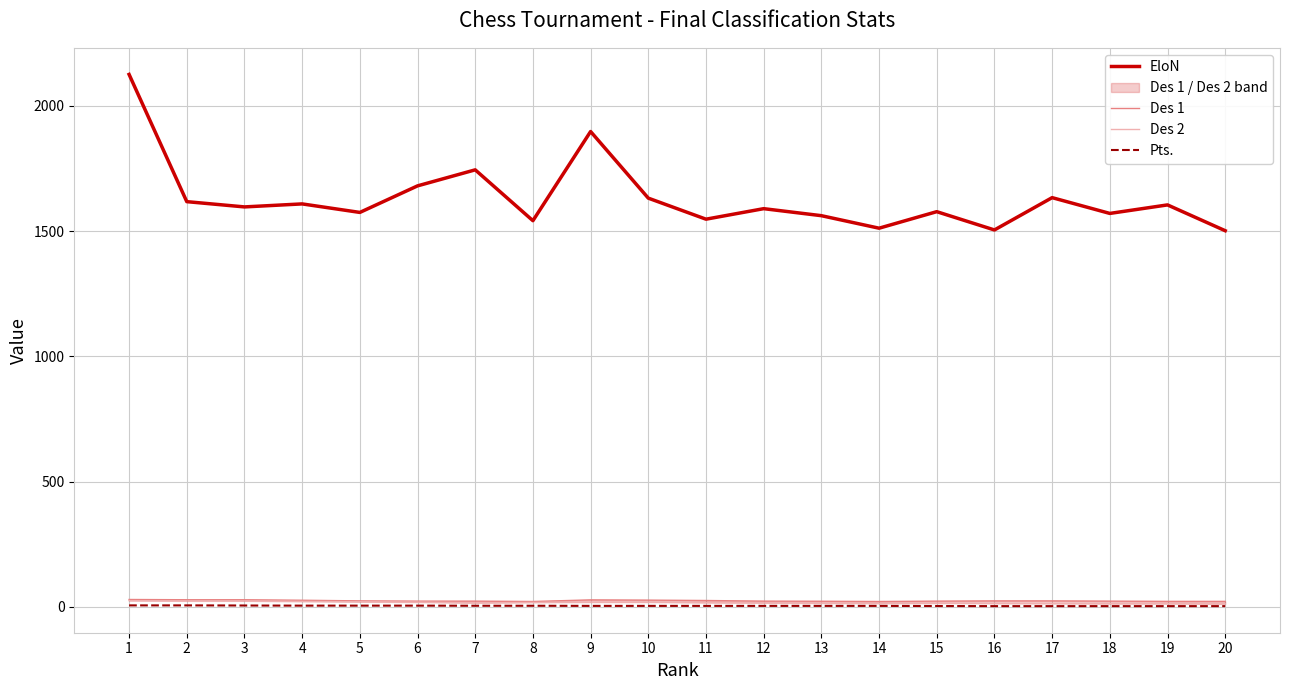

Which category has the highest value in the Des 1 series?

1